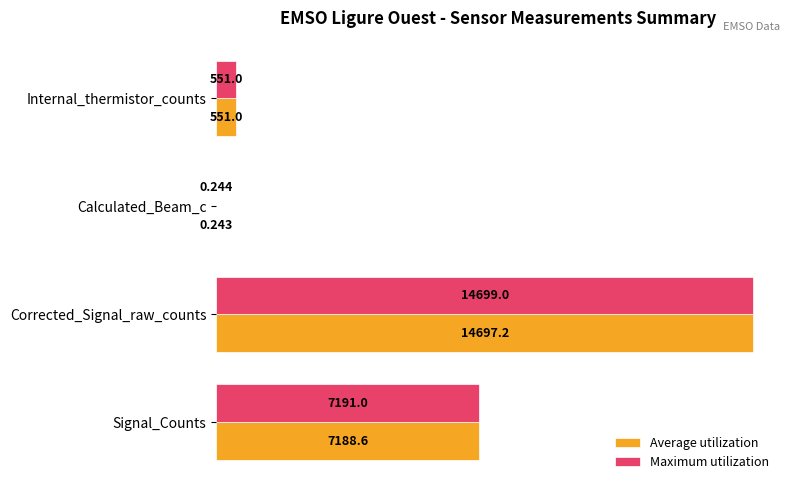

Which series changed the most between Signal_Counts and Calculated_Beam_c?

Maximum utilization